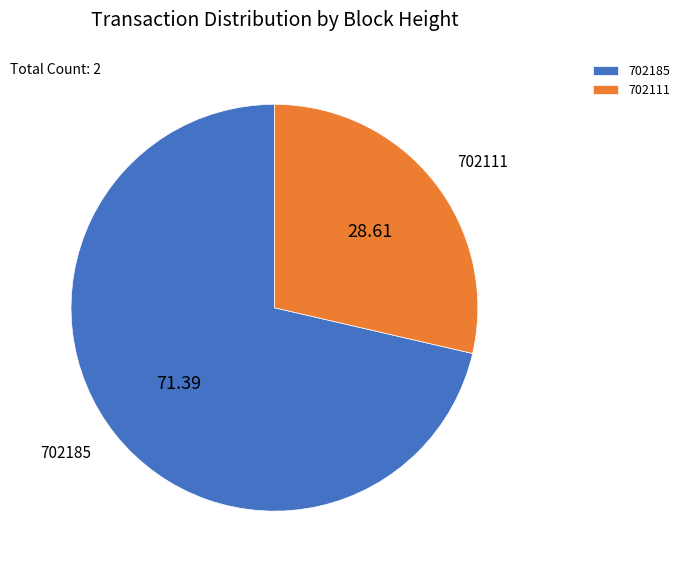

Is it true that 702111 is 42% of the pie?

False